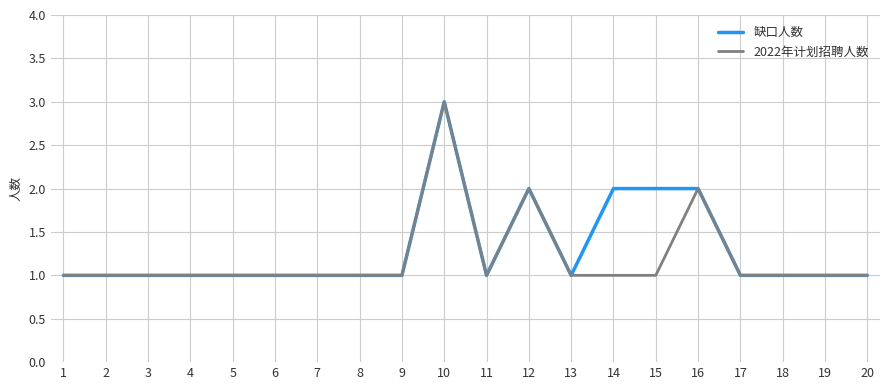

How many 缺口人数 values are between 1 and 2?

19